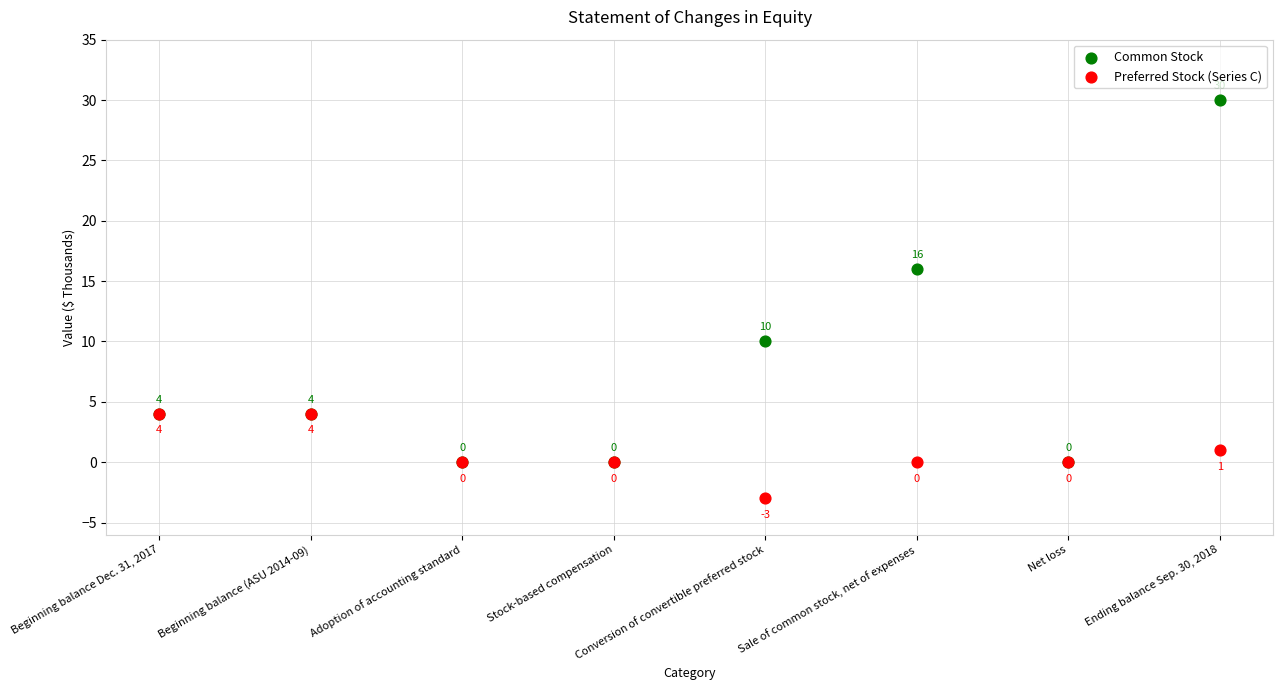

Which series contains the lowest Y value?

Preferred Stock (Series C)